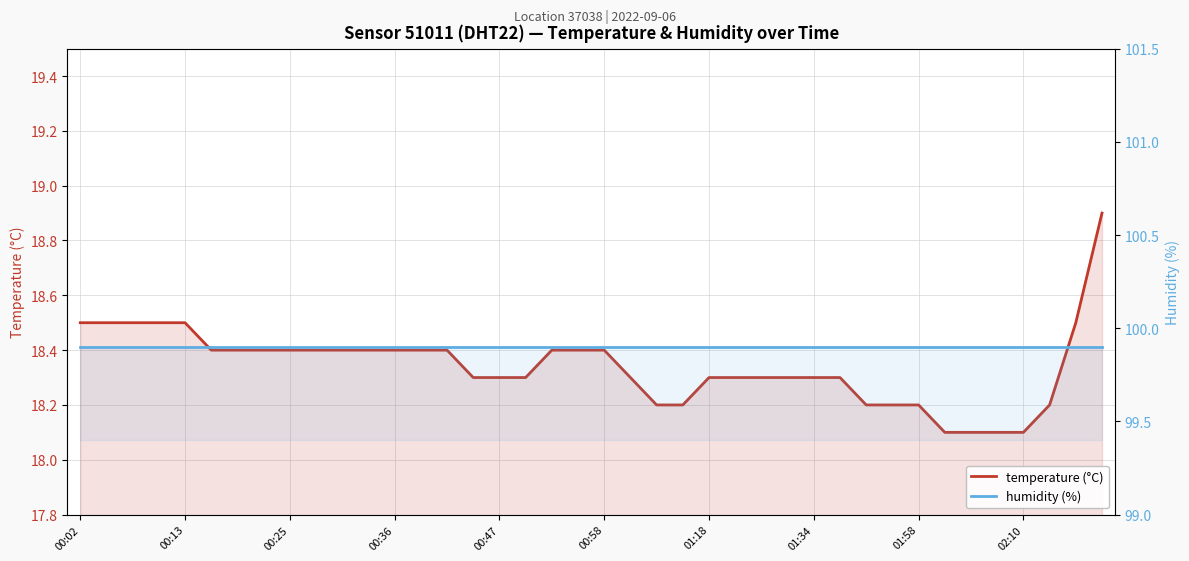

What is the total value across all series at 00:25?

118.4